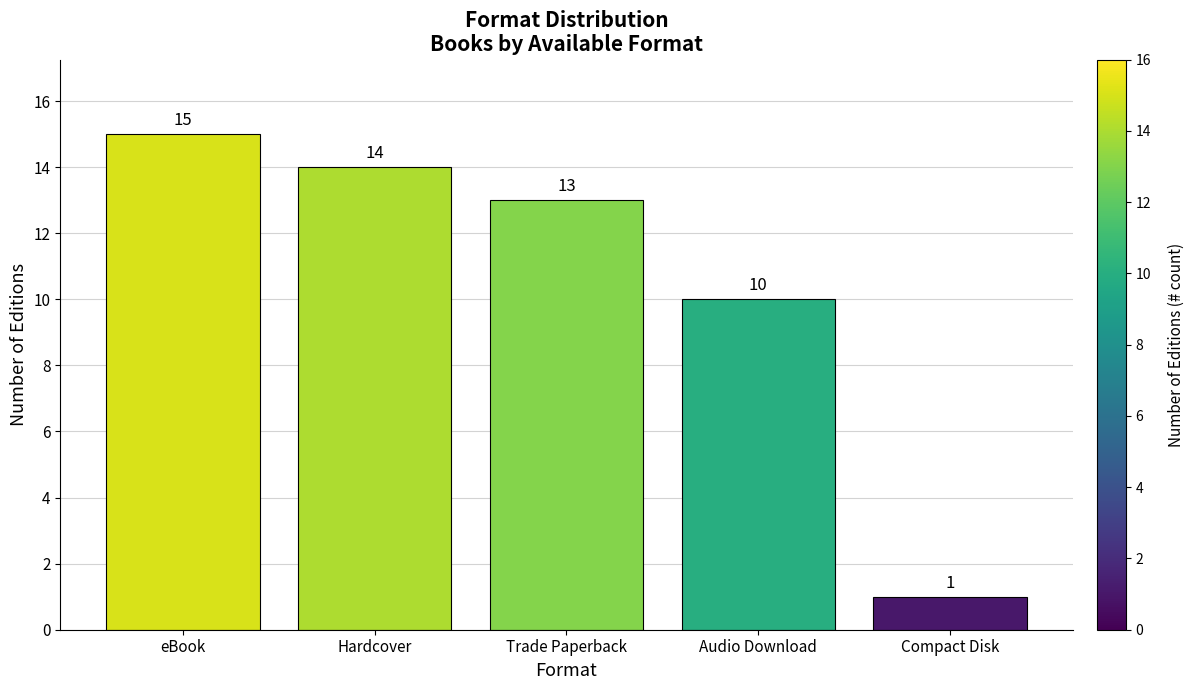

Reading left to right, what are all the values shown in this chart?

eBook=15	Hardcover=14	Trade Paperback=13	Audio Download=10	Compact Disk=1